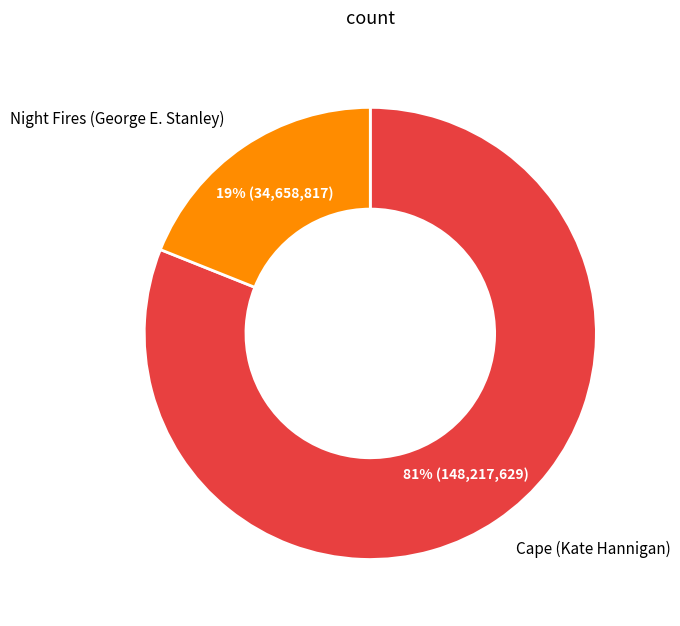

Does any single category account for the majority?

Yes